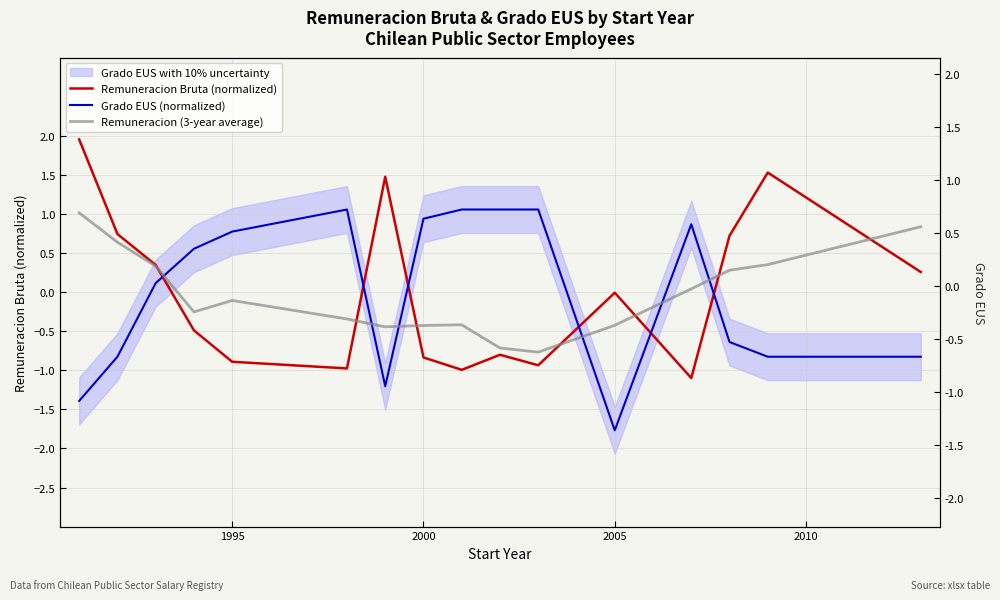

What is the difference between the second highest and minimum values in the Remuneracion (3-year average) series?

1.6